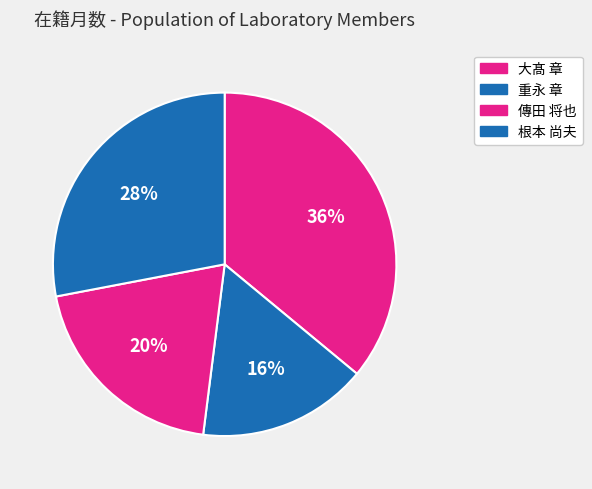

Count the number of slices in the pie.

4